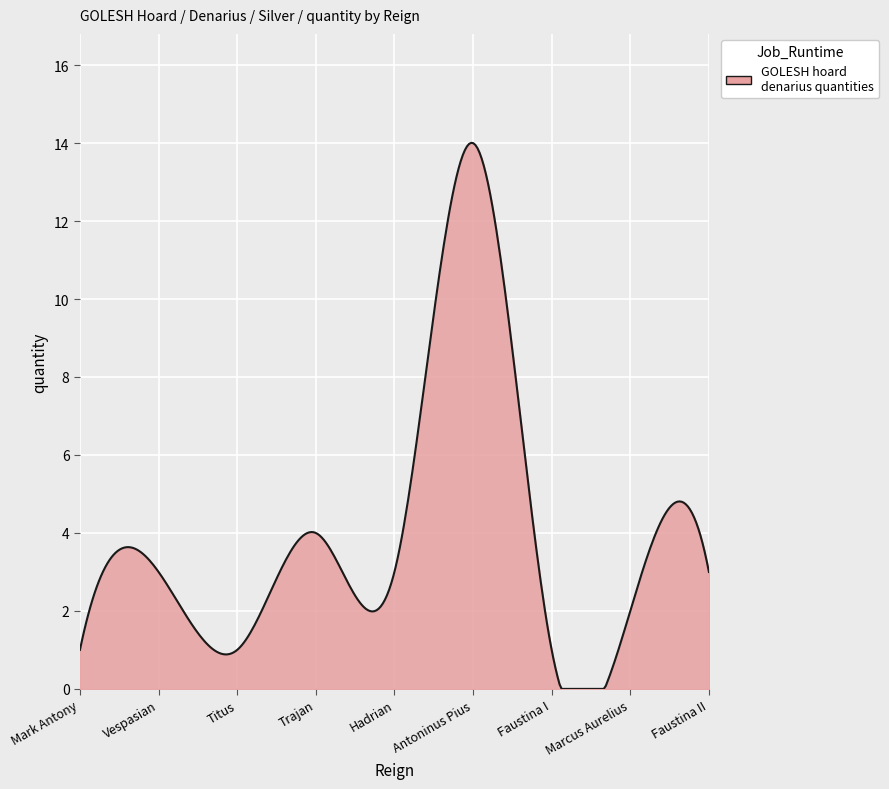

What is the greatest value displayed?

14.0